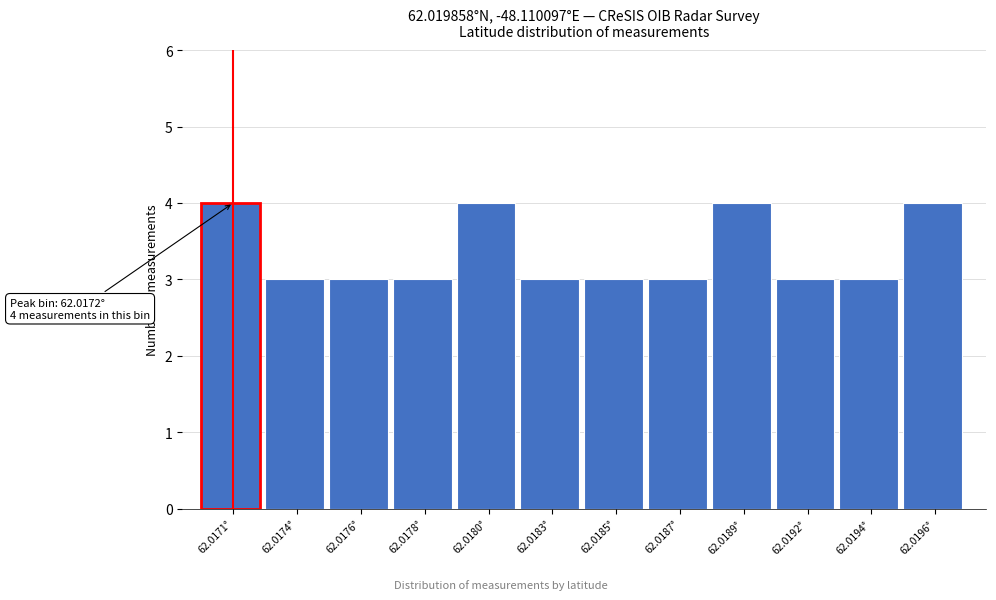

Reading left to right, list all the values displayed in this chart.

62.0171°=4	62.0174°=3	62.0176°=3	62.0178°=3	62.0180°=4	62.0183°=3	62.0185°=3	62.0187°=3	62.0189°=4	62.0192°=3	62.0194°=3	62.0196°=4